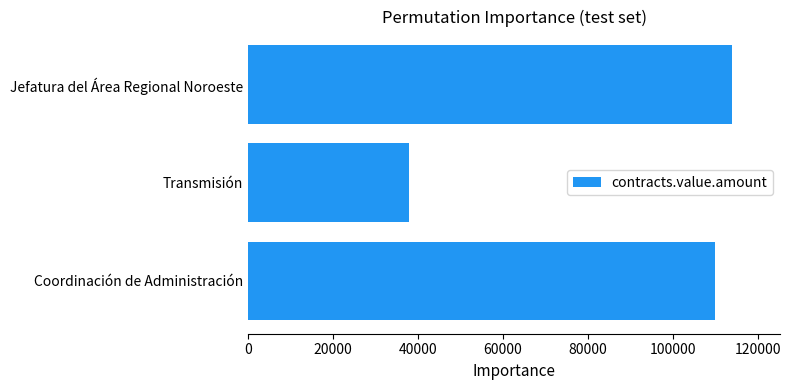

What is the difference between the maximum and second lowest values?

3850